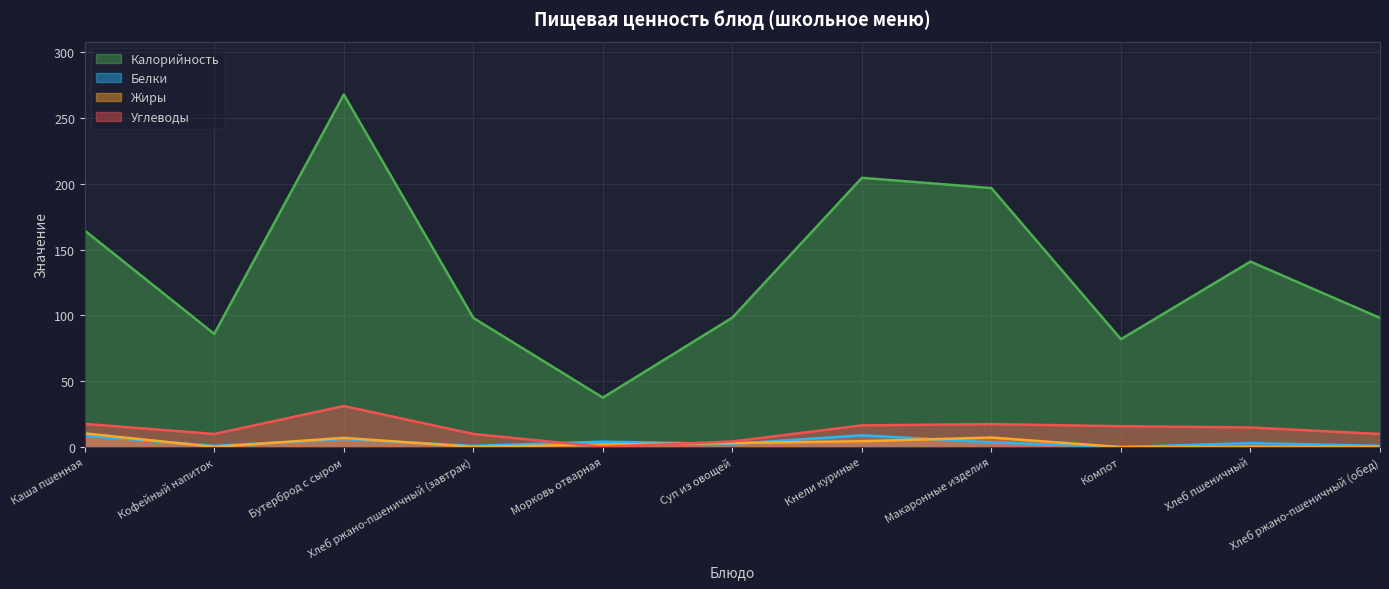

How many values in Белки are above zero?

10